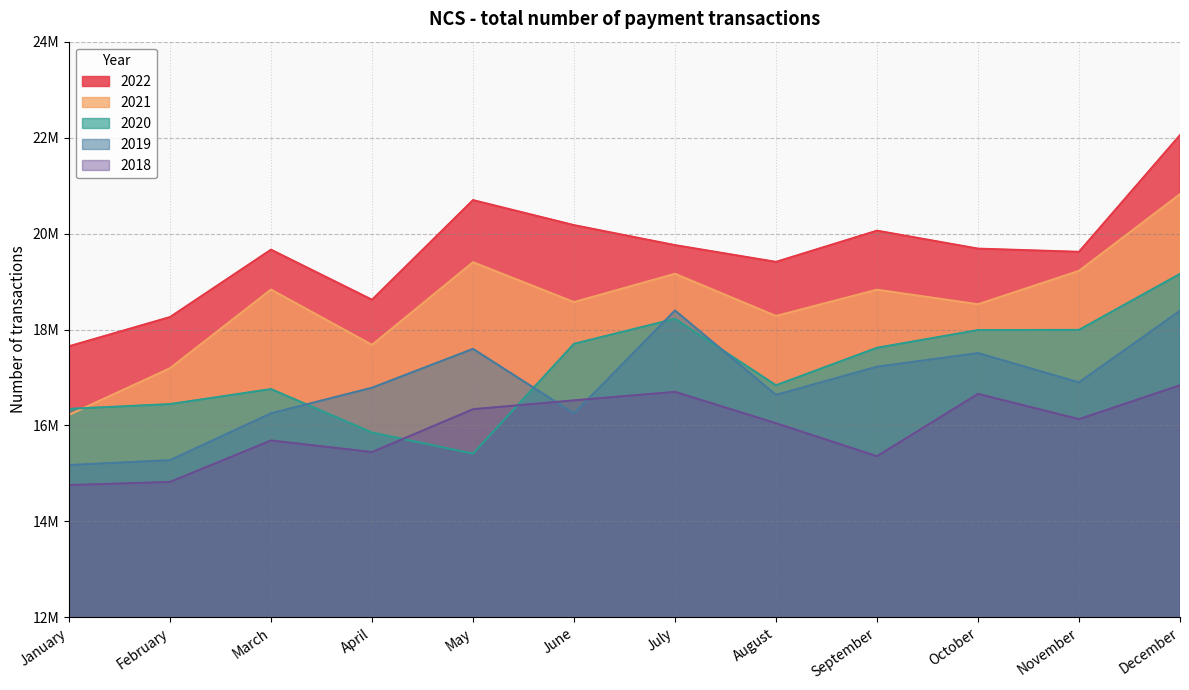

True or false: 2019 and 2022 cross at least once.

False